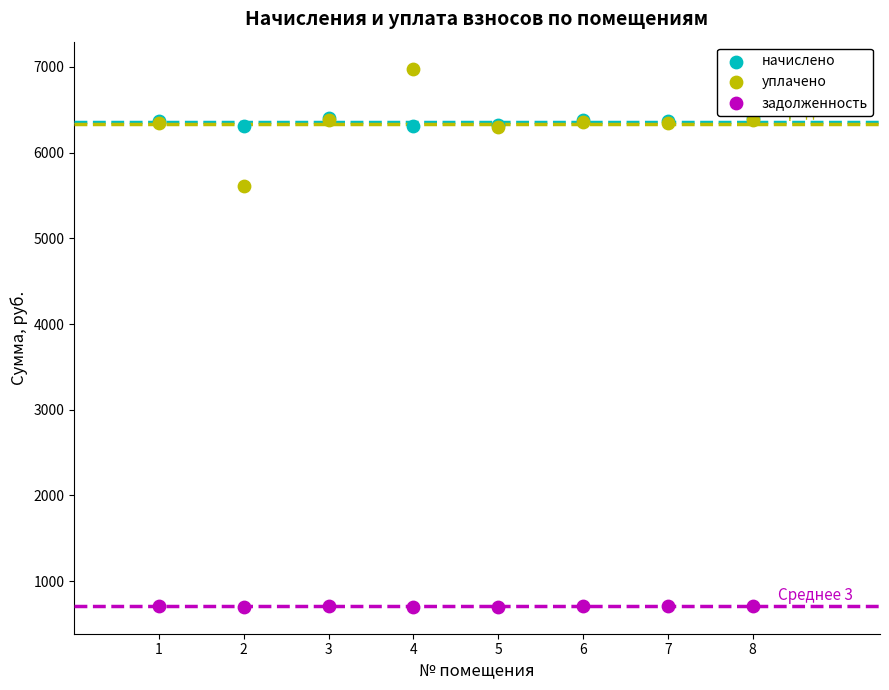

Which series contains the lowest Y value?

задолженность